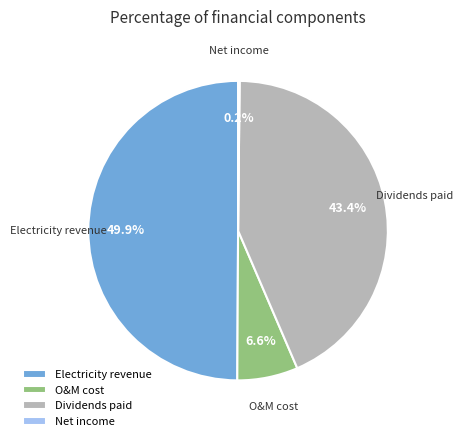

To the nearest percent, what is the difference between the largest and smallest slice percentages?

50%